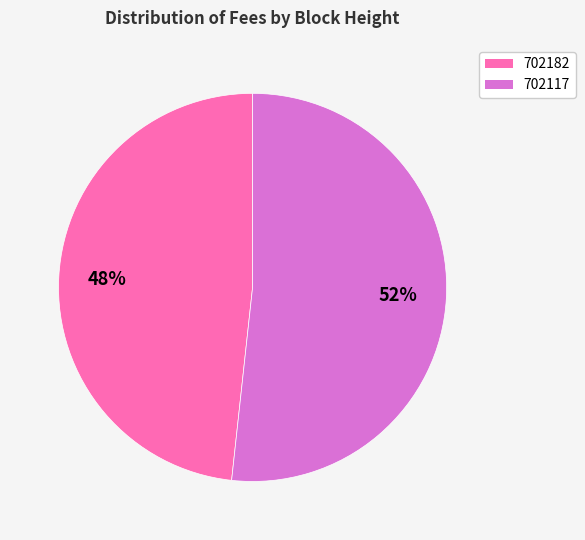

Is the sum of 702182 and 702117 greater than half?

Yes